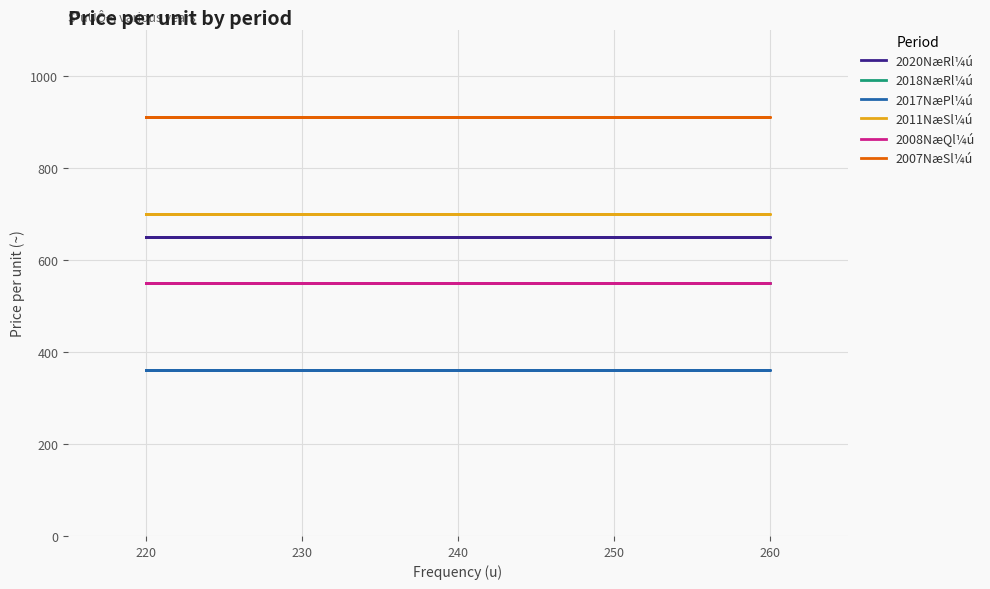

Reading right to left, list all the values displayed in this chart.

2020NæRl¼ú: 650	650	650	650	650	650
2018NæRl¼ú: 550	550	550	550	550	550
2017NæPl¼ú: 360	360	360	360	360	360
2011NæSl¼ú: 700	700	700	700	700	700
2008NæQl¼ú: 550	550	550	550	550	550
2007NæSl¼ú: 910	910	910	910	910	910